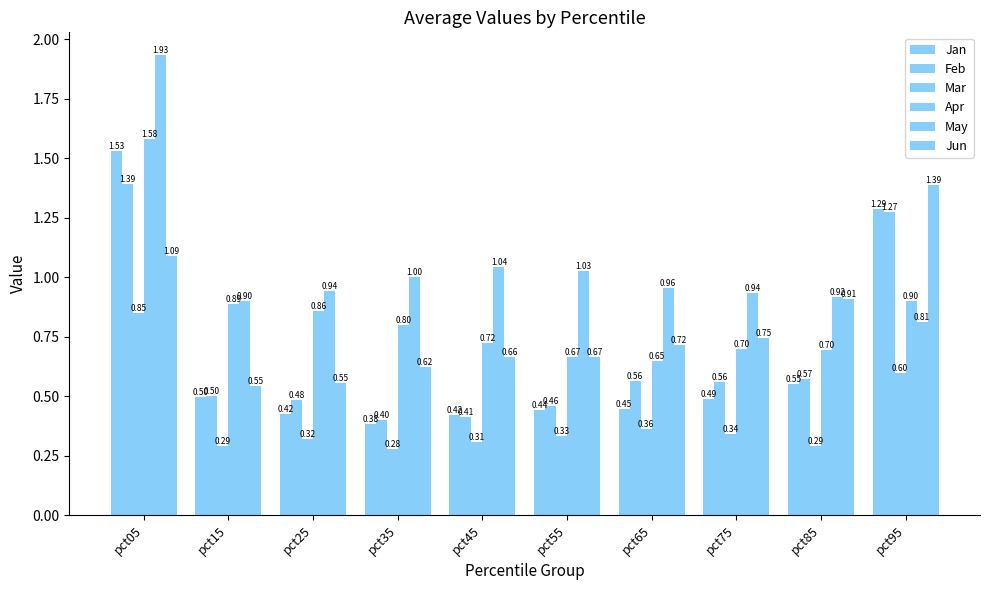

Between pct15 and pct45, which series saw the biggest shift?

Apr